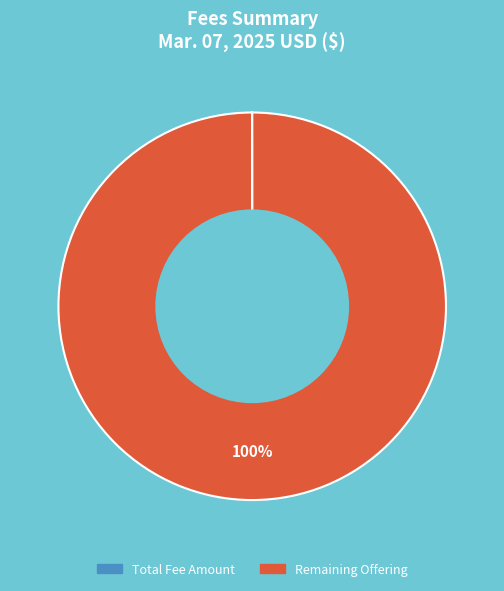

To the nearest percent, what portion does Remaining Offering represent?

100%